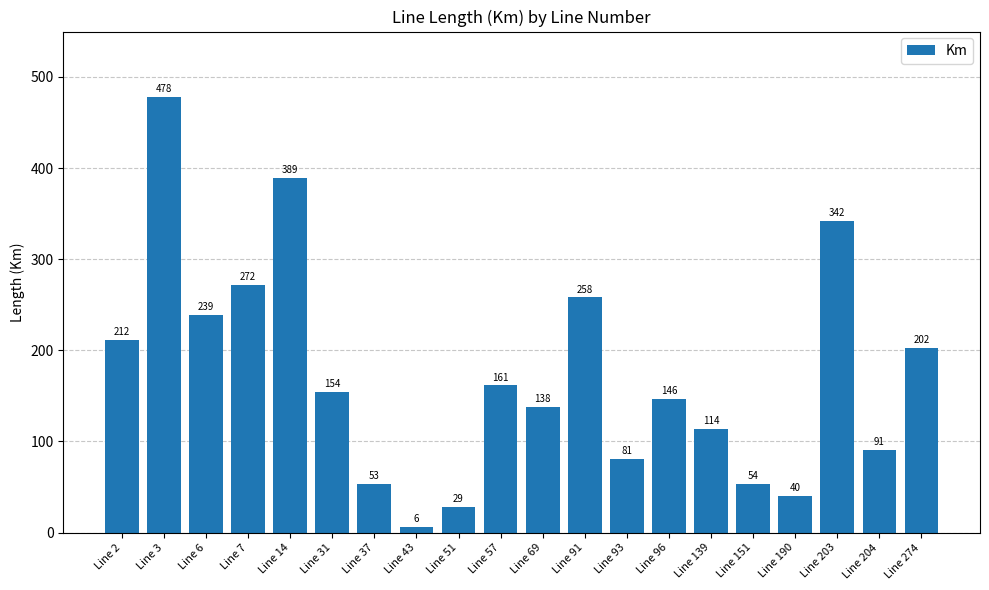

How many bars are there in total?

20